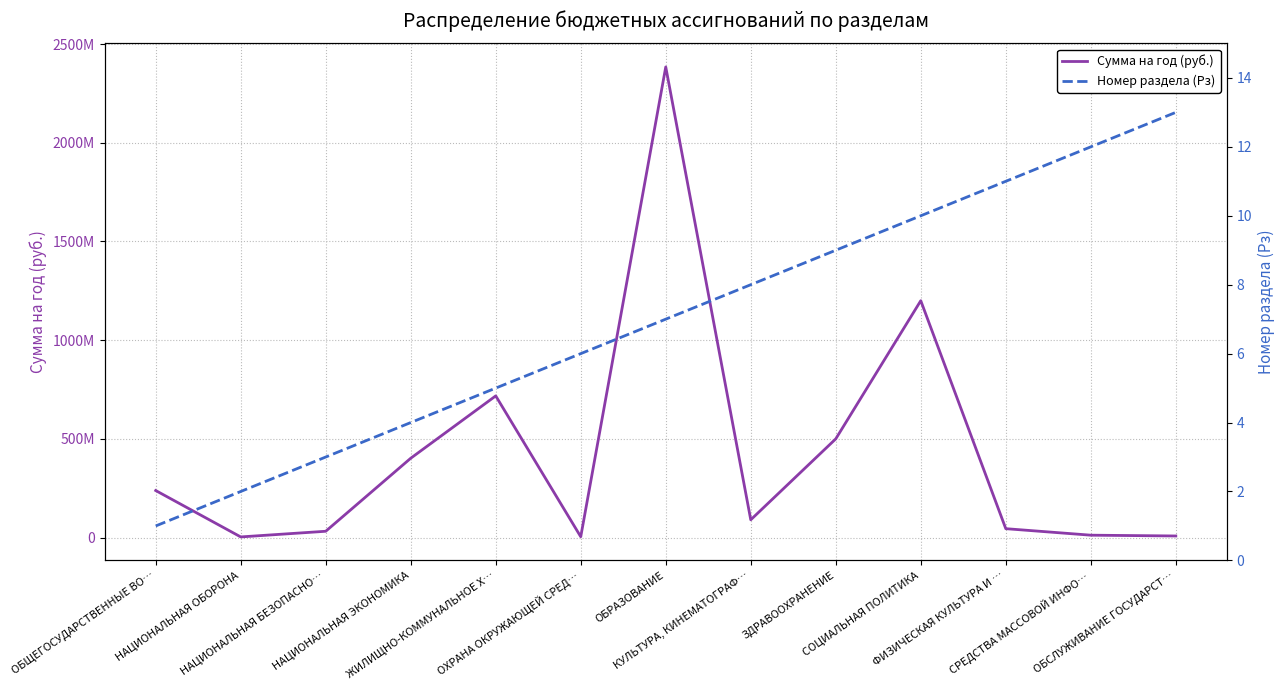

Where is the first local minimum for Сумма на год (руб.)?

НАЦИОНАЛЬНАЯ ОБОРОНА